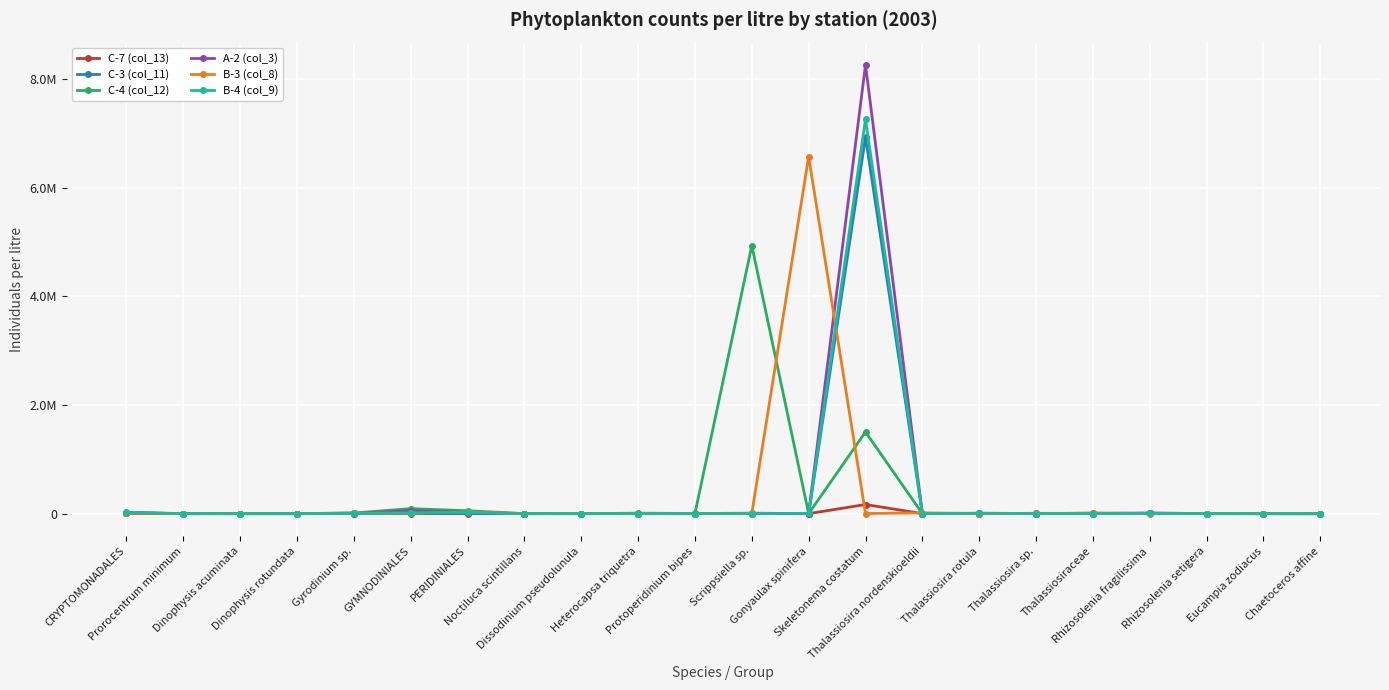

What is the sum of all B-4 (col_9) values?

7357160